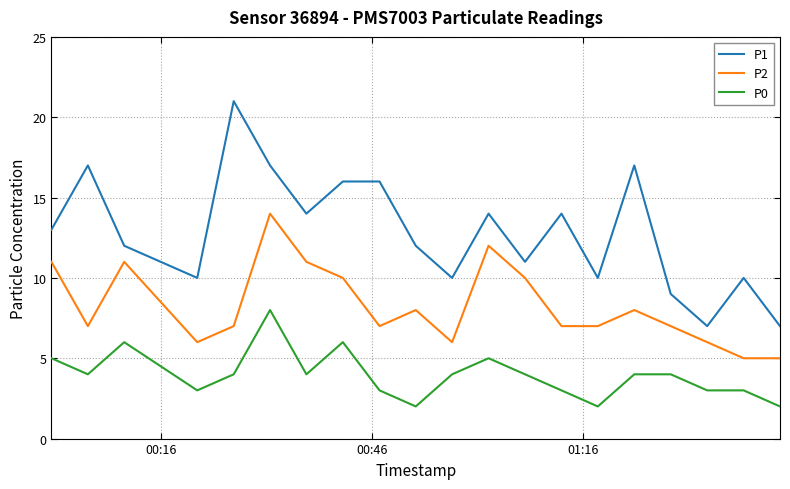

True or false: P2 and P1 cross at least once.

False